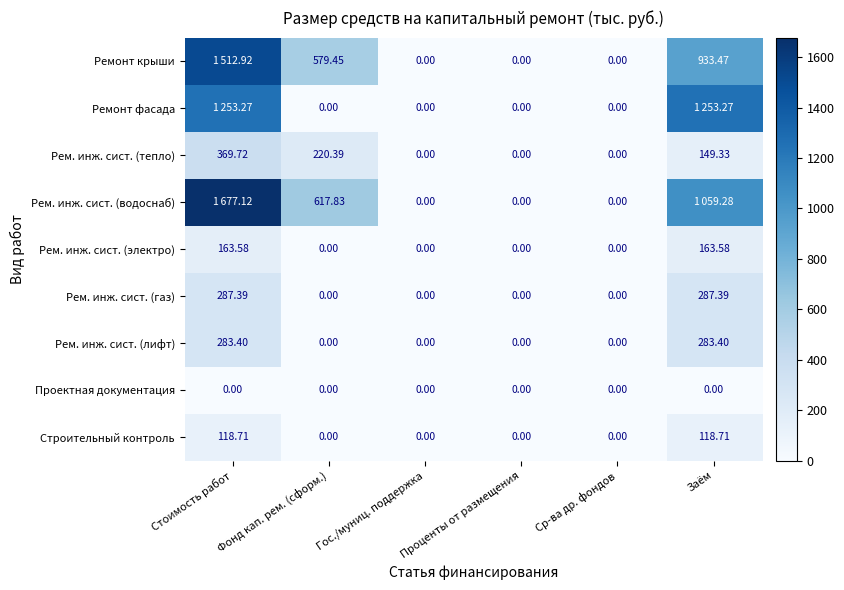

Which series has the largest range (max minus min)?

Рем. инж. сист. (водоснаб)